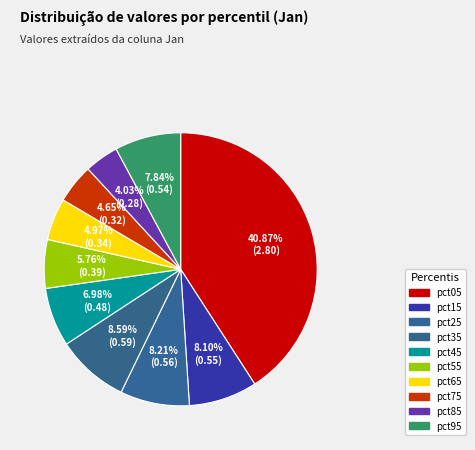

Is pct65 the majority of the pie?

No